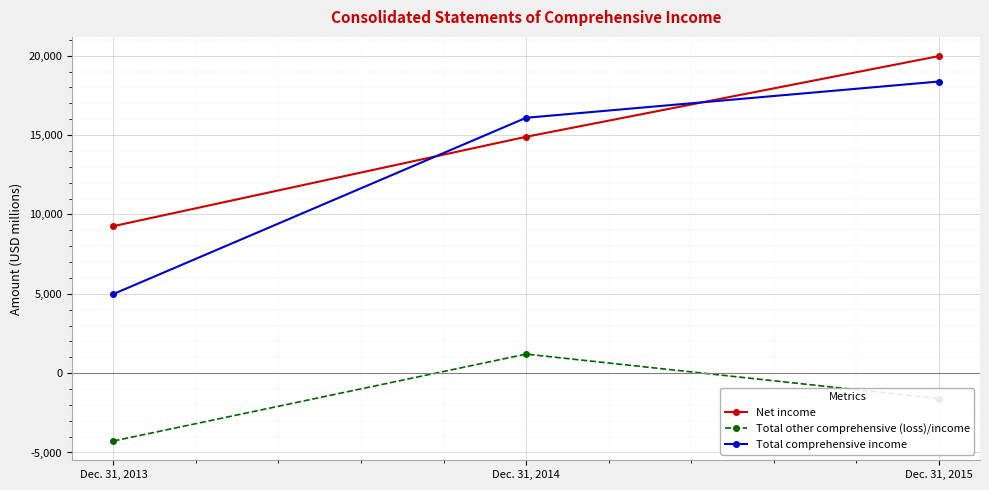

Is it true that Net income equals 19972 at Dec. 31, 2015?

True